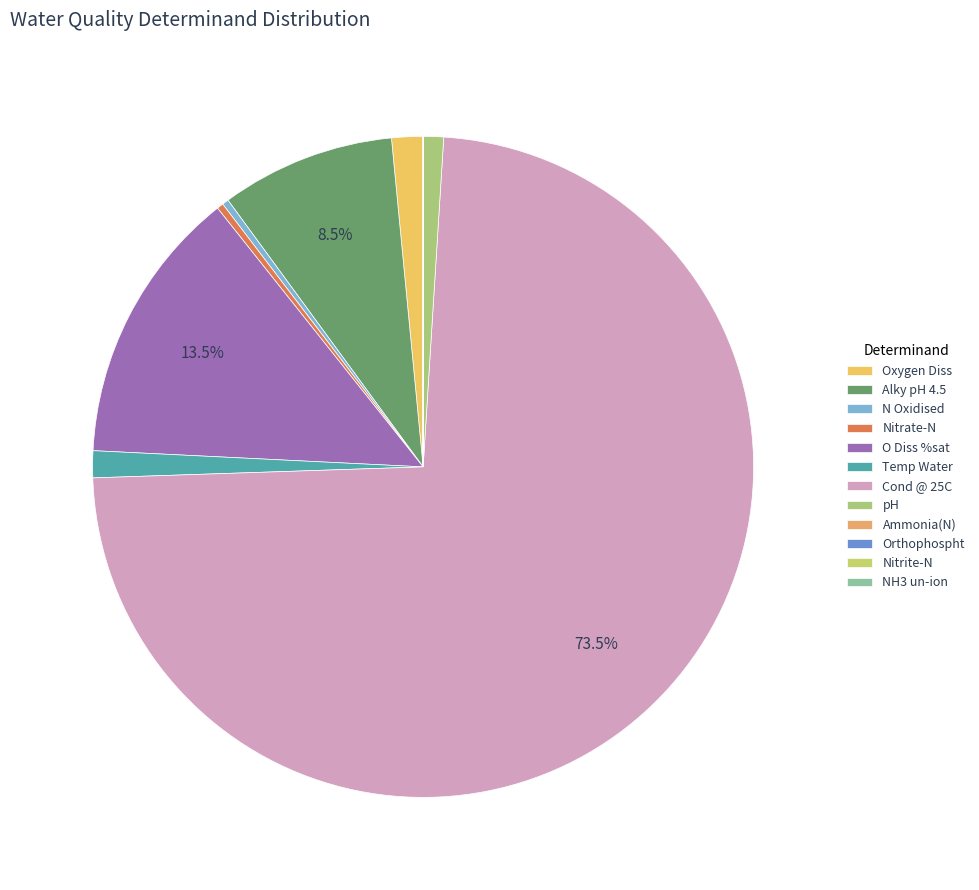

Is it true that Orthophospht is 0% of the pie?

True